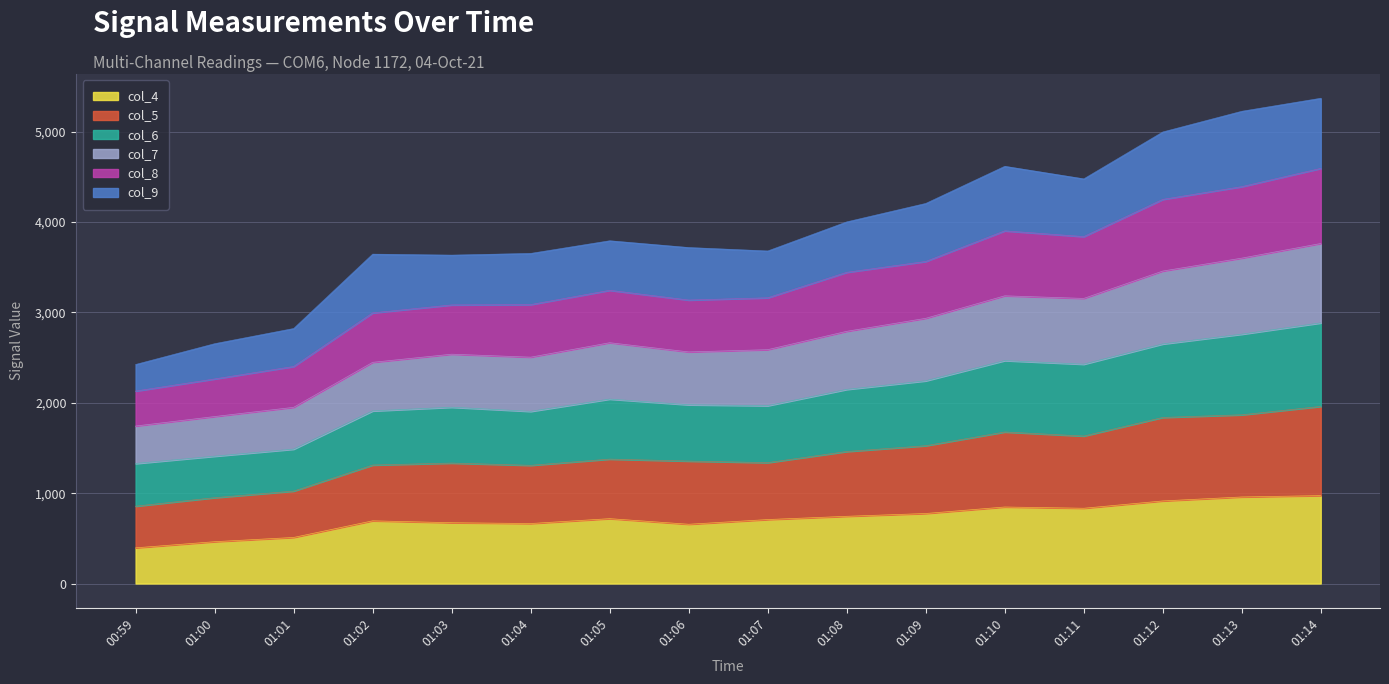

What is the maximum value for col_4?

973